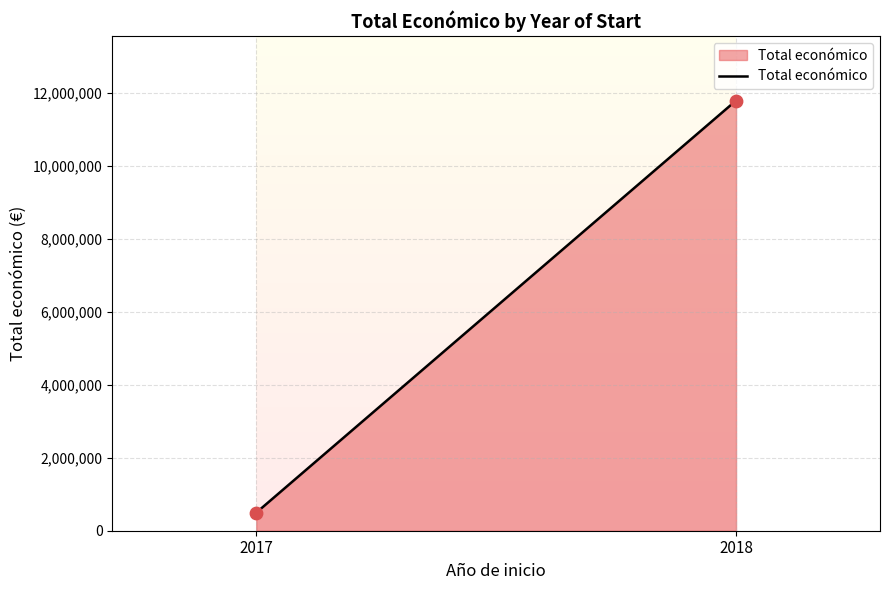

What is the range of Y values (max minus min)?

11290167